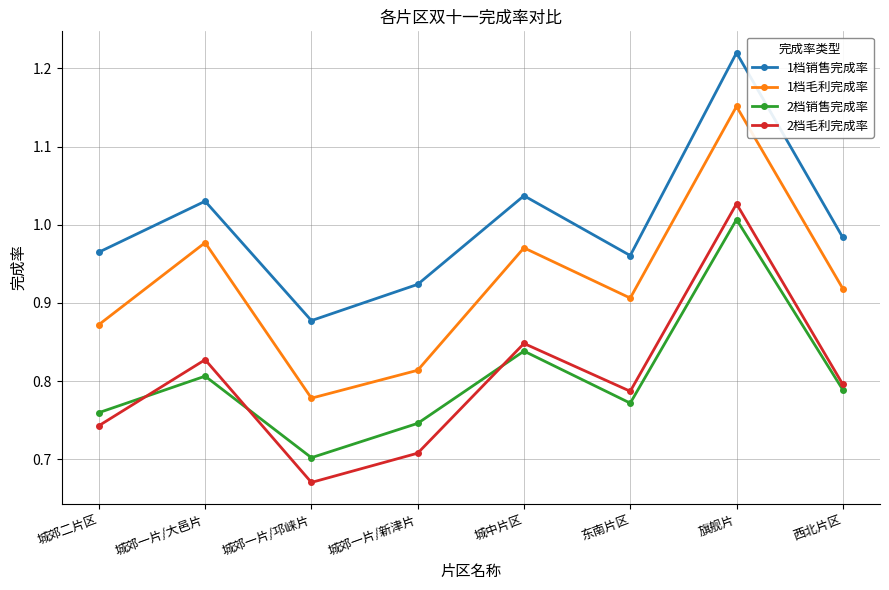

Where is 2档毛利完成率 nearest to the value 0?

城郊一片/邛崃片